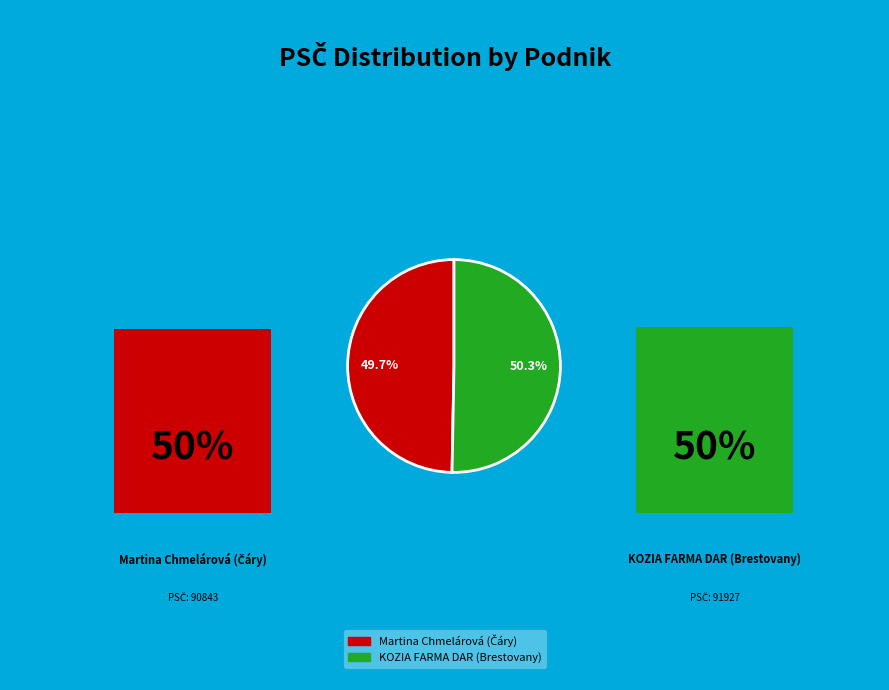

Does any single category account for the majority?

Yes